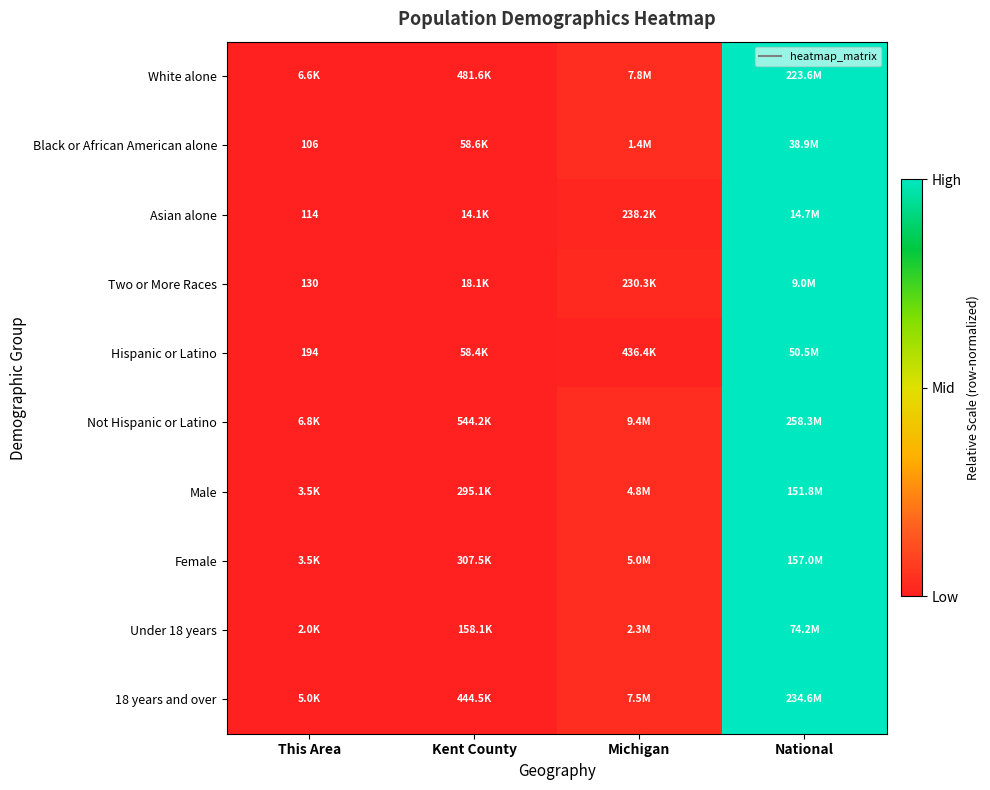

Which category has the highest value across all series?

National